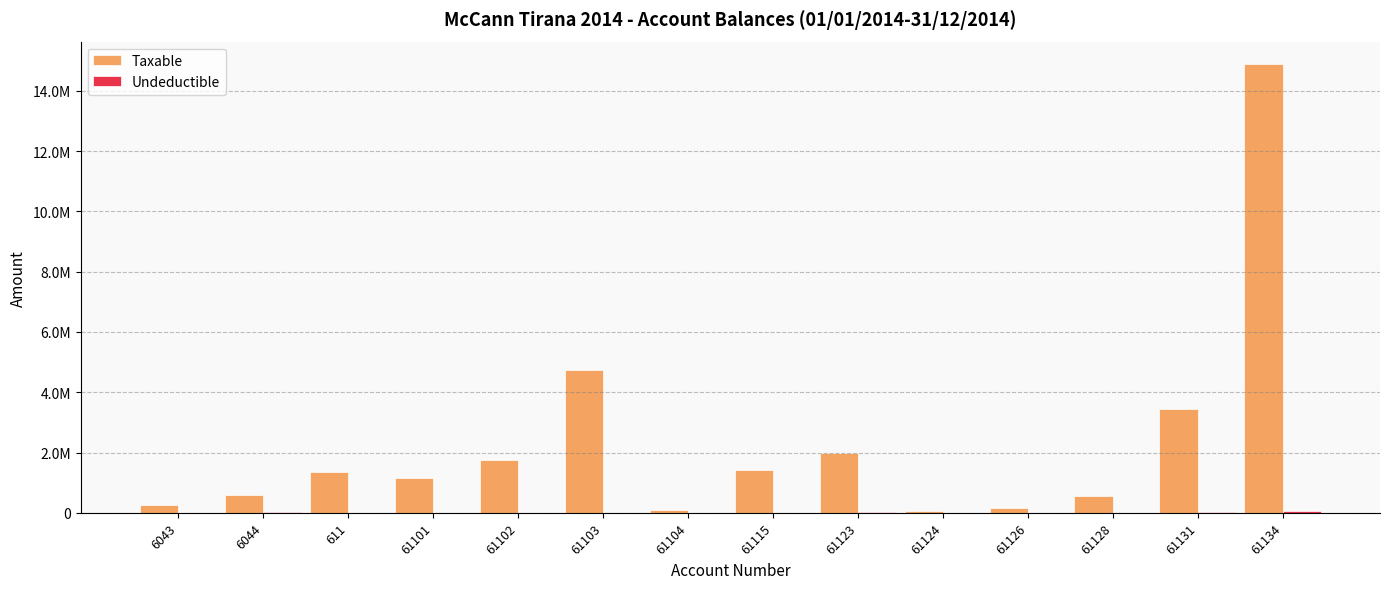

Does the chart contain stacked bars?

No